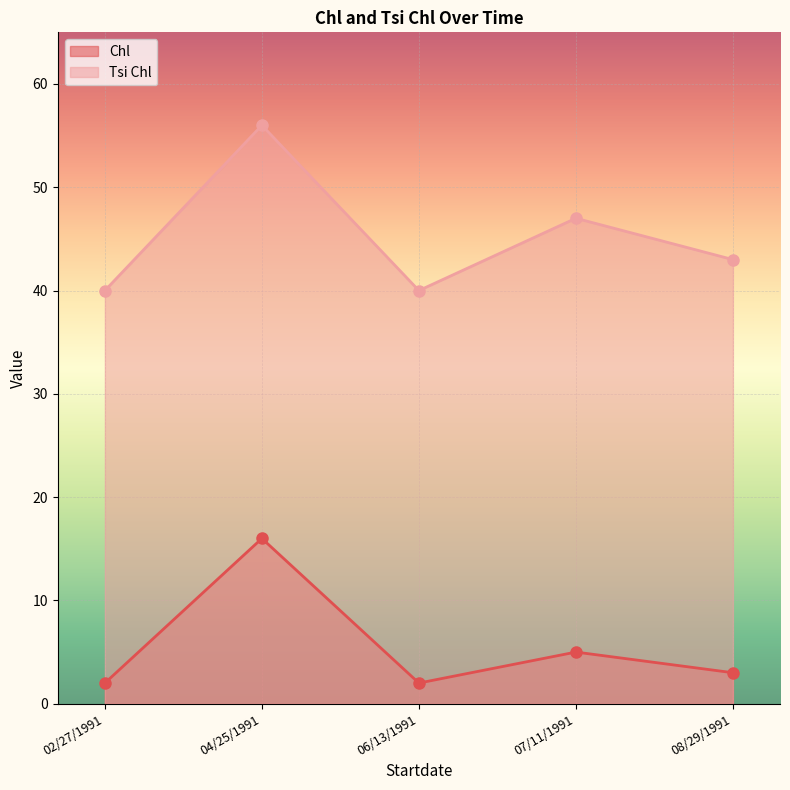

Reading right to left, extract all data points from this chart.

Chl: 3	5	2	16	2
Tsi Chl: 43	47	40	56	40